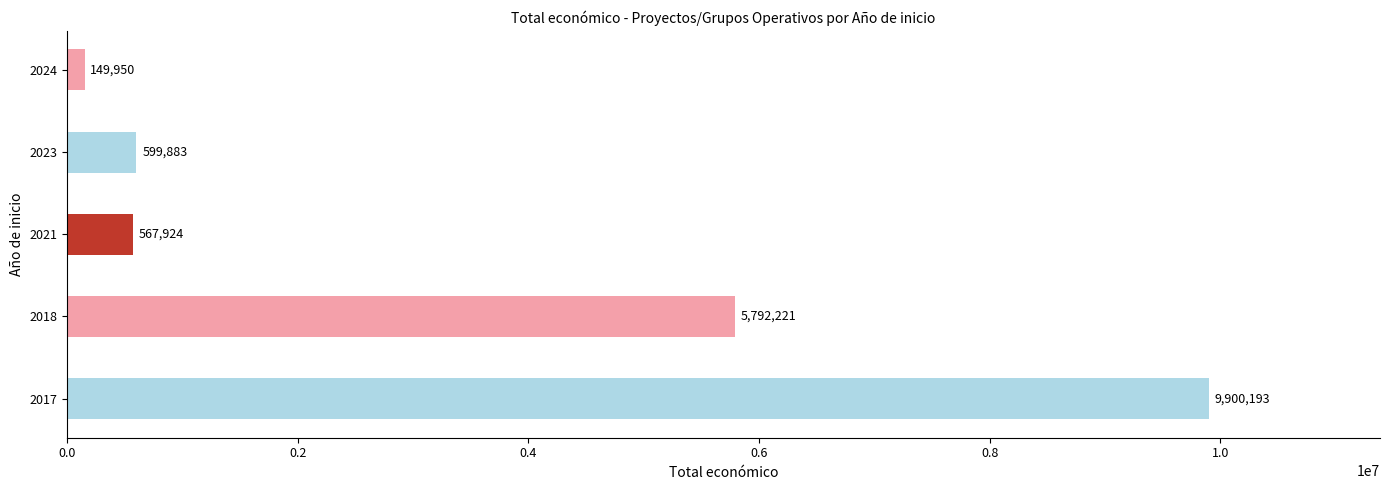

The value at 2017 is 9900193. True or false?

True